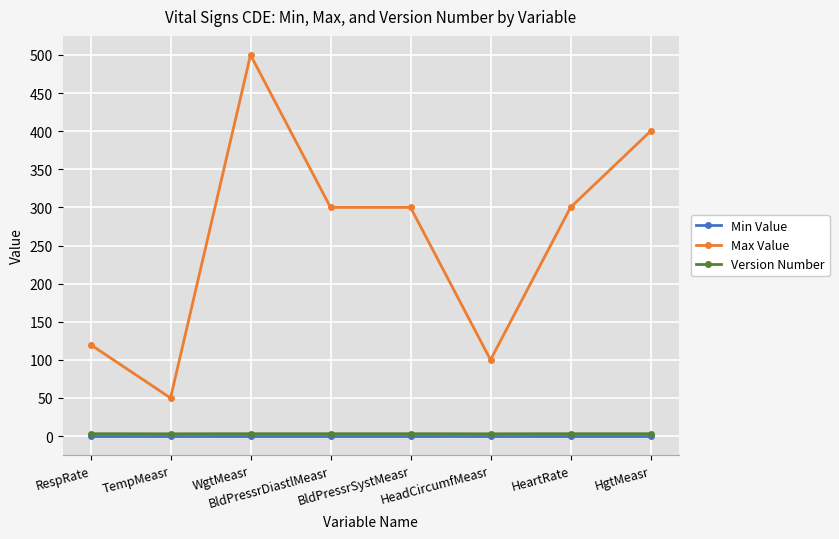

At how many categories does at least one series exceed 24?

8